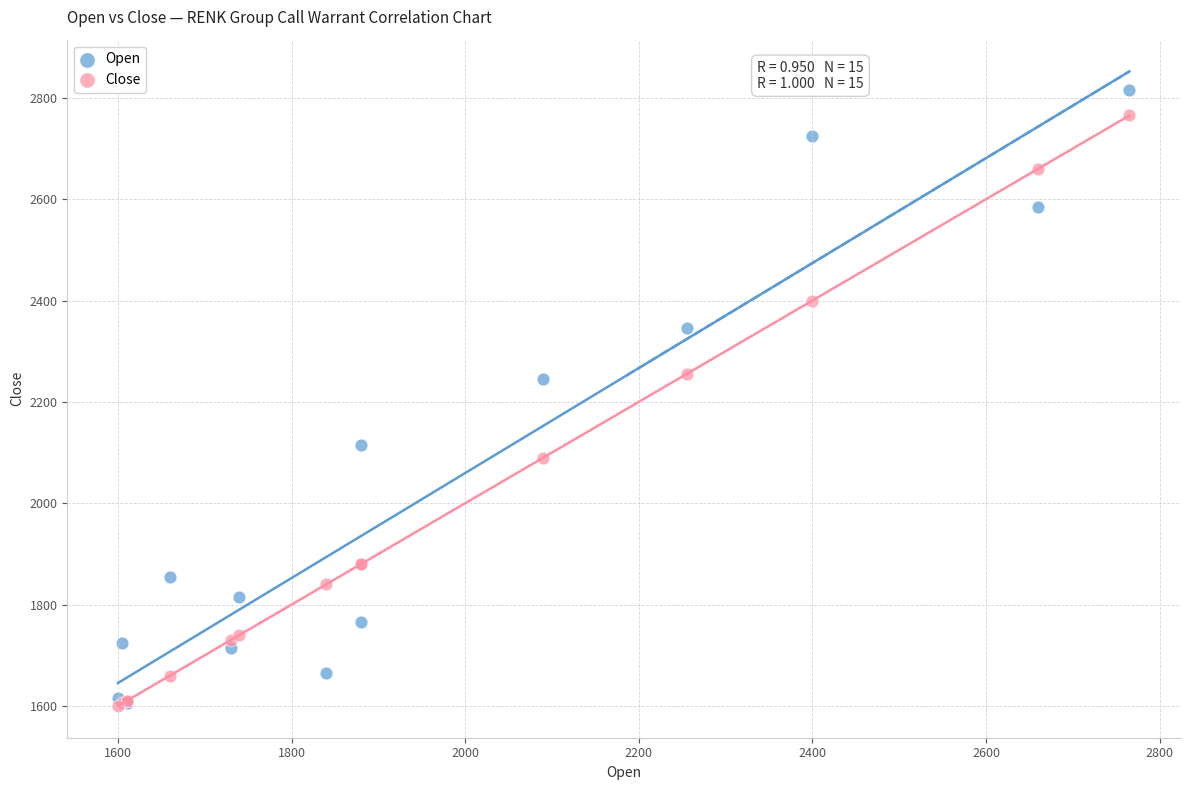

Which series contains the highest Y value?

Open